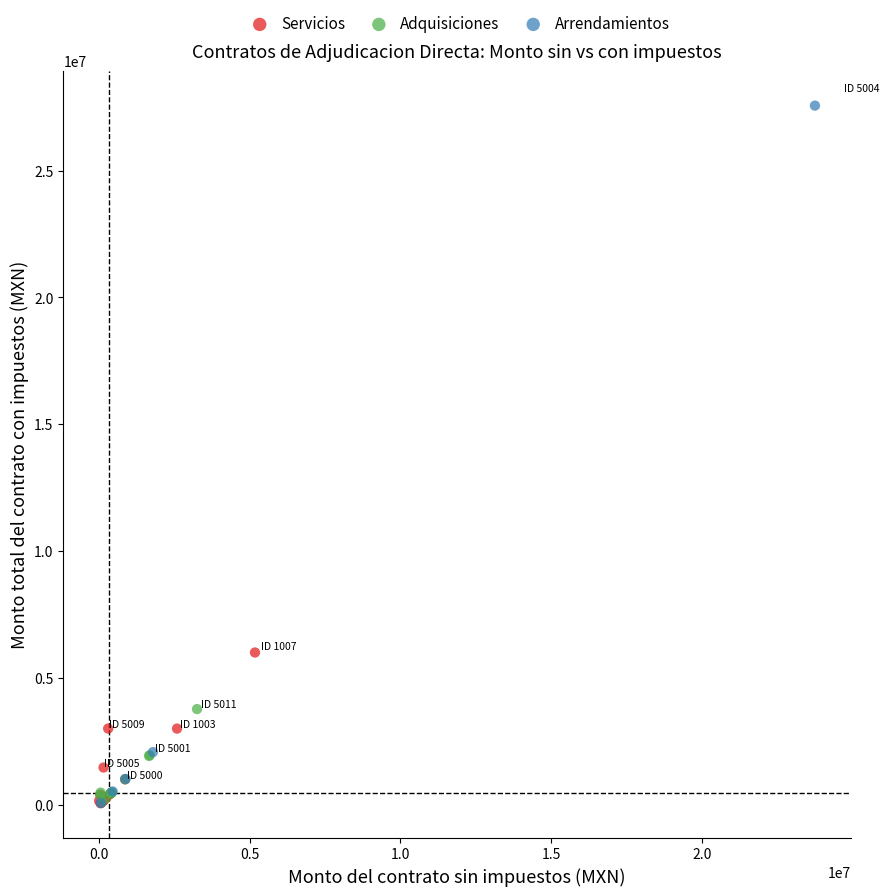

What are all the series names shown in the legend?

Servicios, Adquisiciones, Arrendamientos